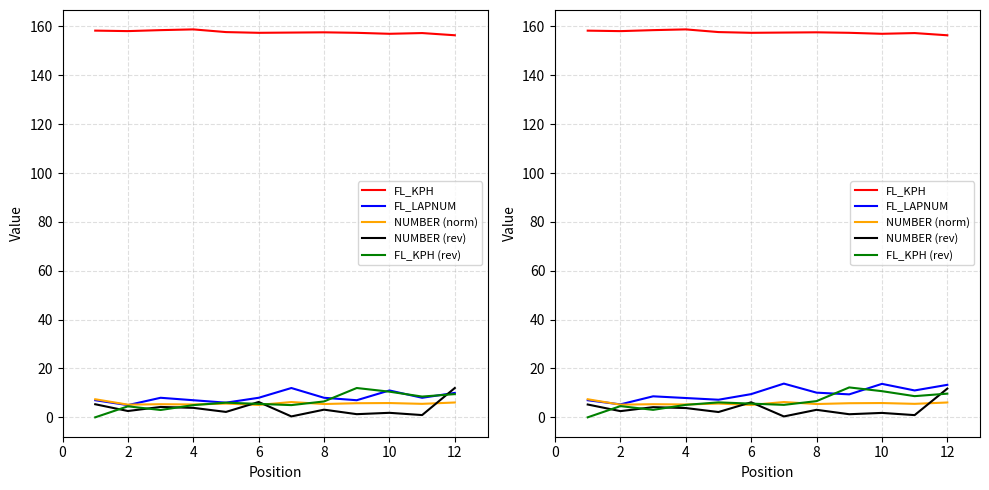

Where is the first local minimum for FL_LAPNUM?

2